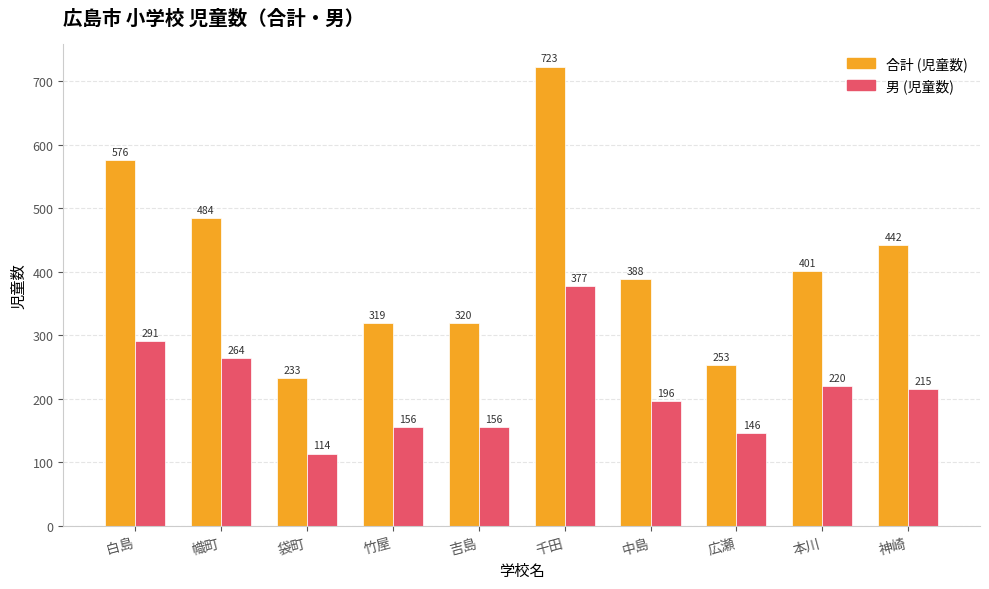

How many bars are there in total?

20